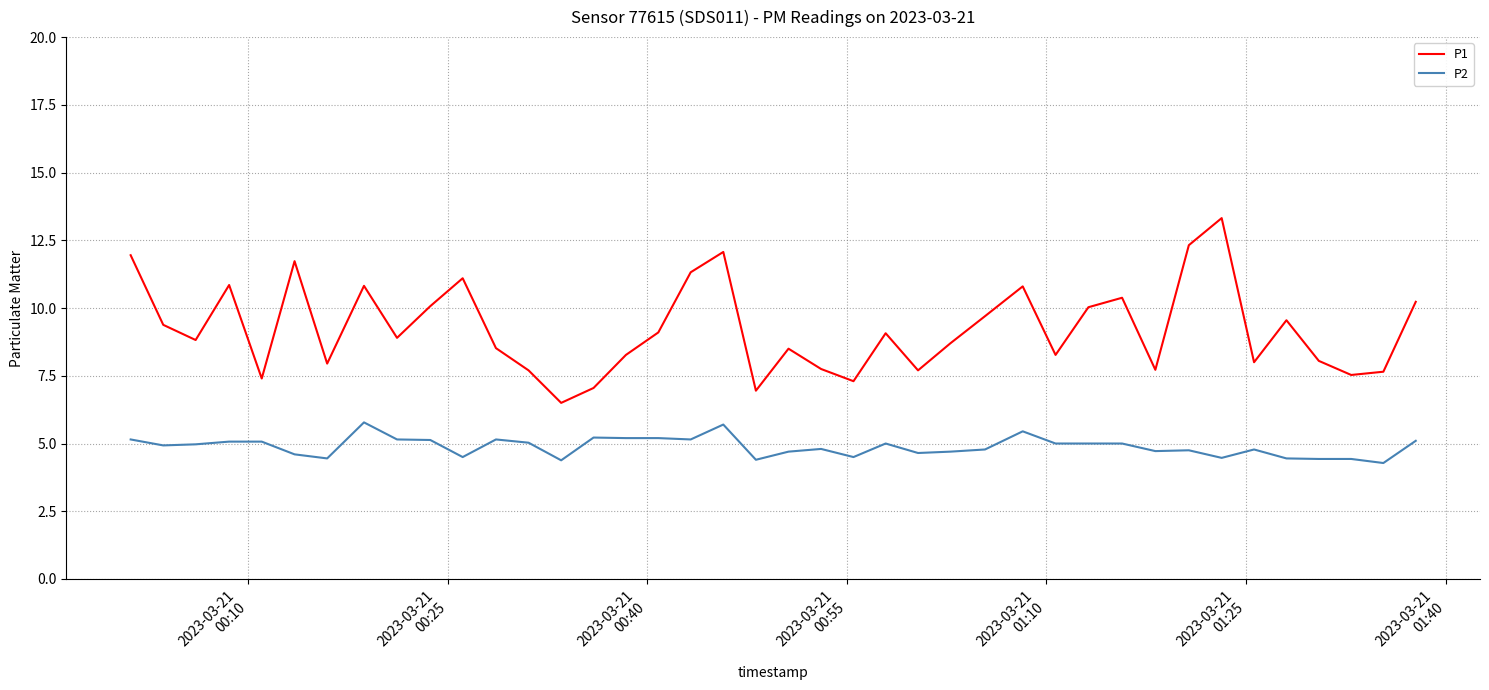

Which series has the widest spread of values?

P1